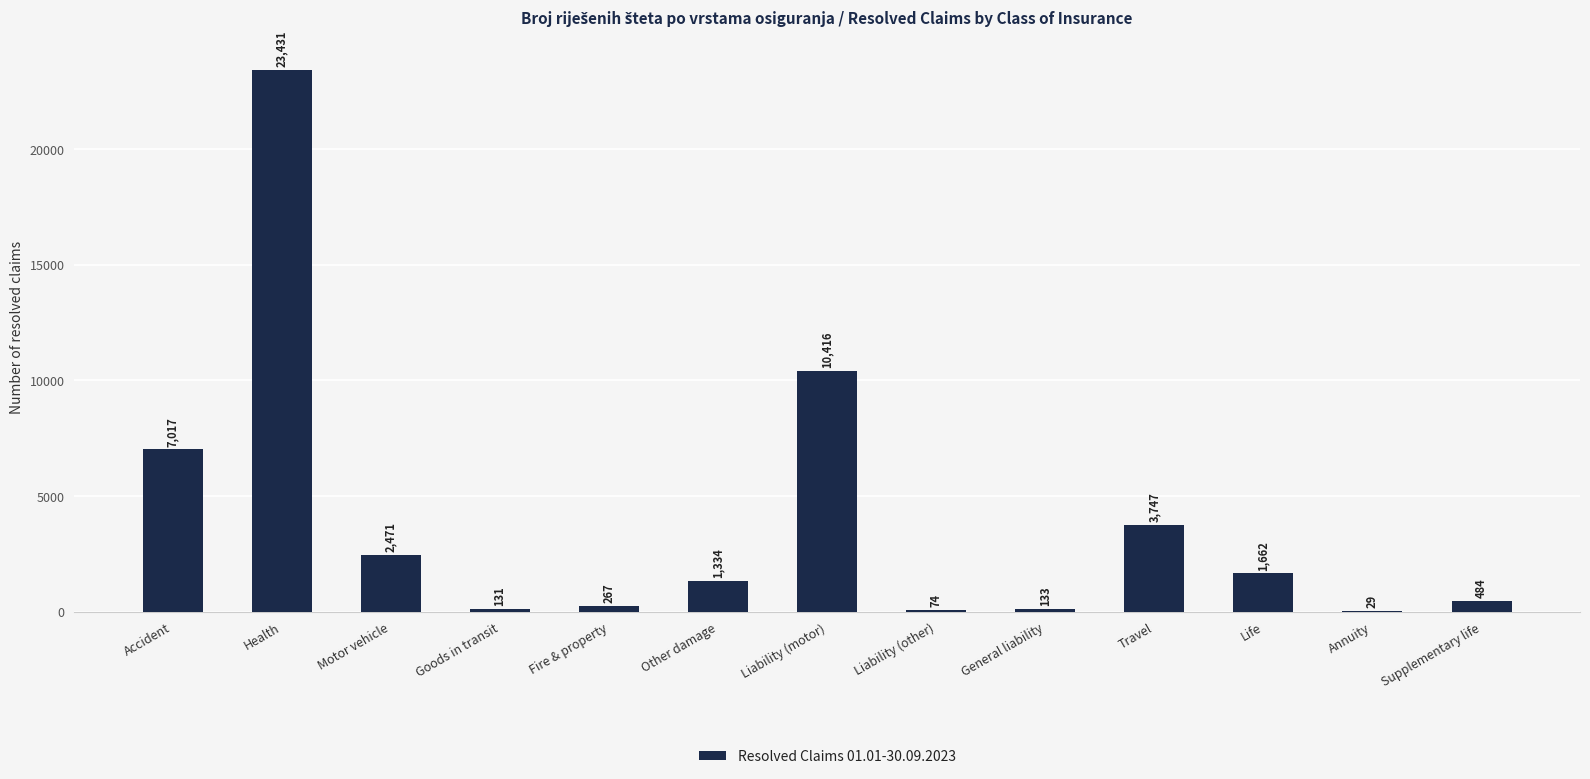

Count the number of data series in this chart.

1